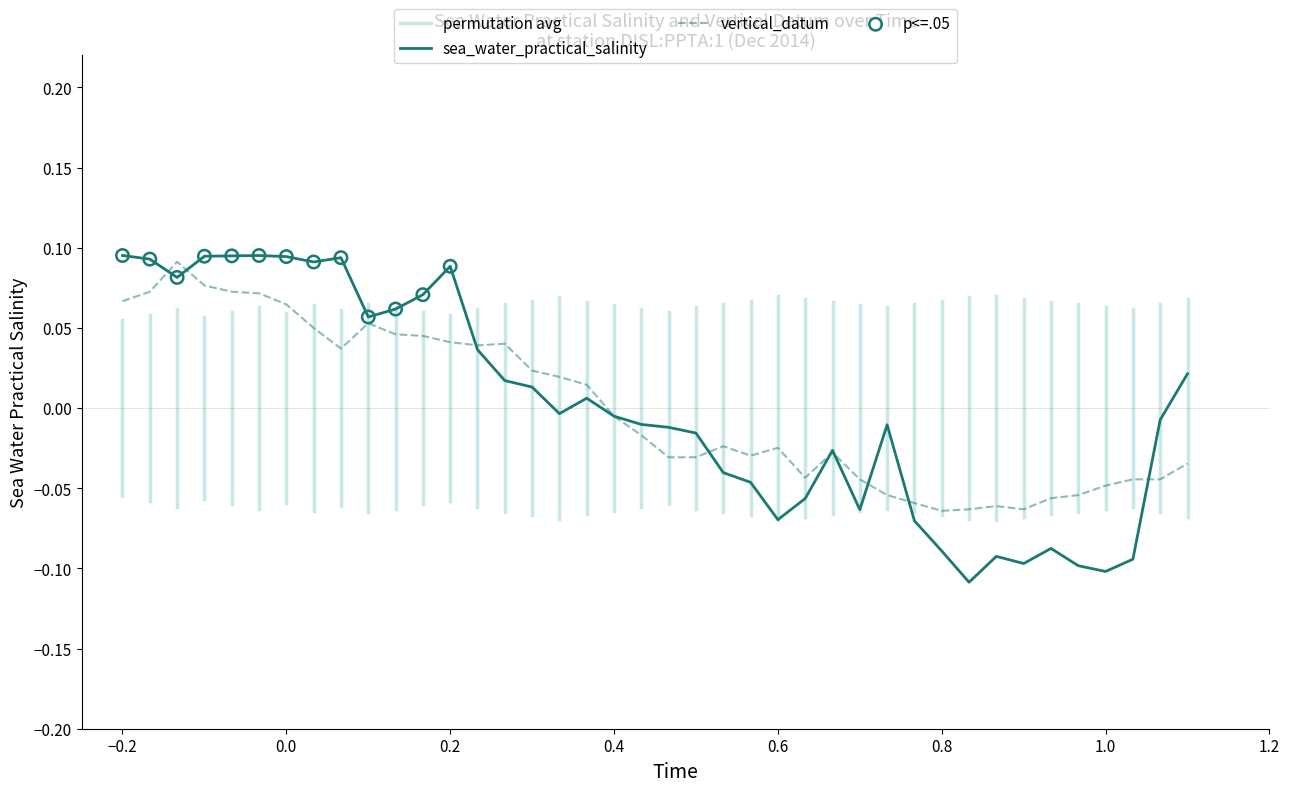

Which series has the widest spread of Y values?

sea_water_practical_salinity